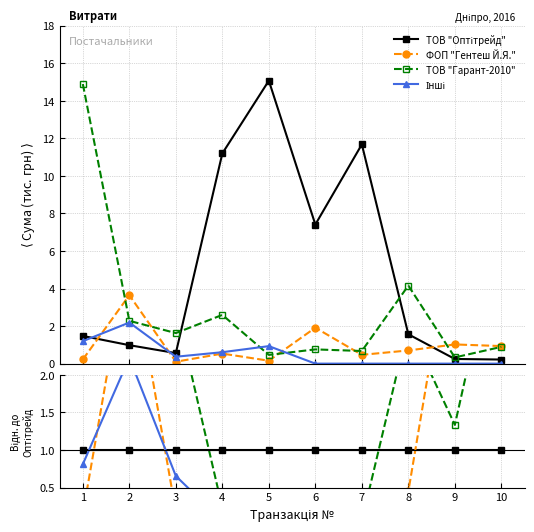

After their last crossing, which series has the higher values: ТОВ "Гарант-2010" or ТОВ "Оптітрейд"?

ТОВ "Гарант-2010"